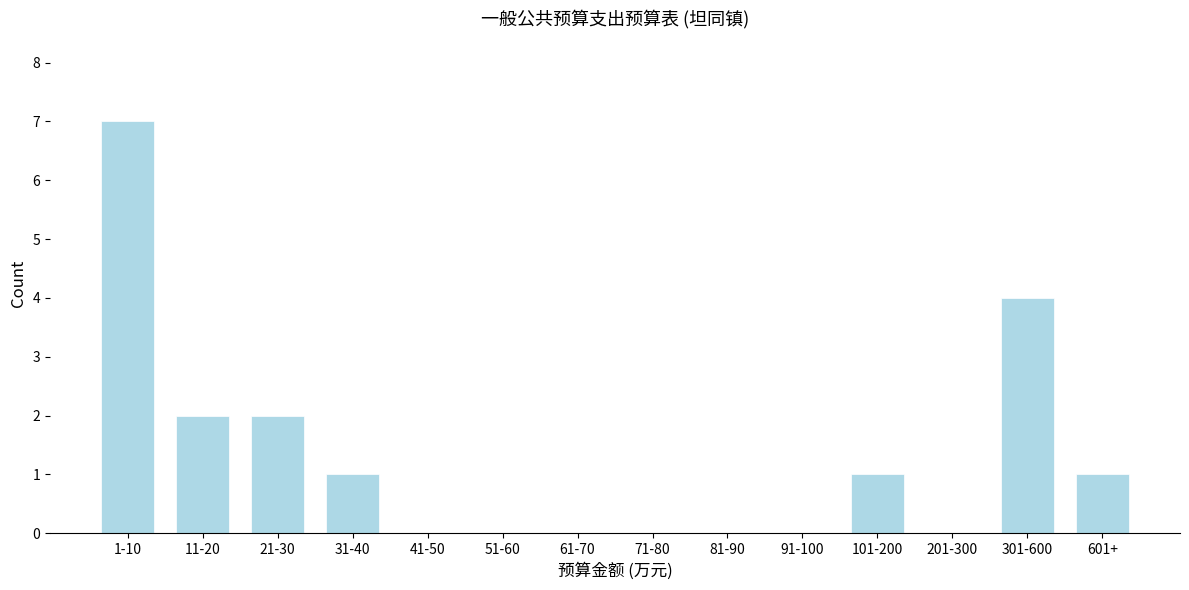

Reading left to right, transcribe all the data shown in this chart.

1-10=7	11-20=2	21-30=2	31-40=1	41-50=0	51-60=0	61-70=0	71-80=0	81-90=0	91-100=0	101-200=1	201-300=0	301-600=4	601+=1